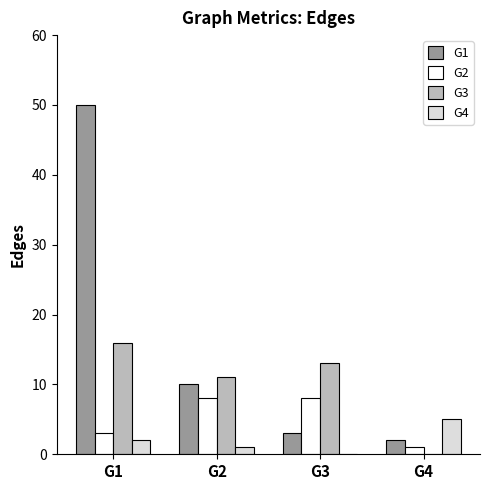

What is the greatest value displayed?

50